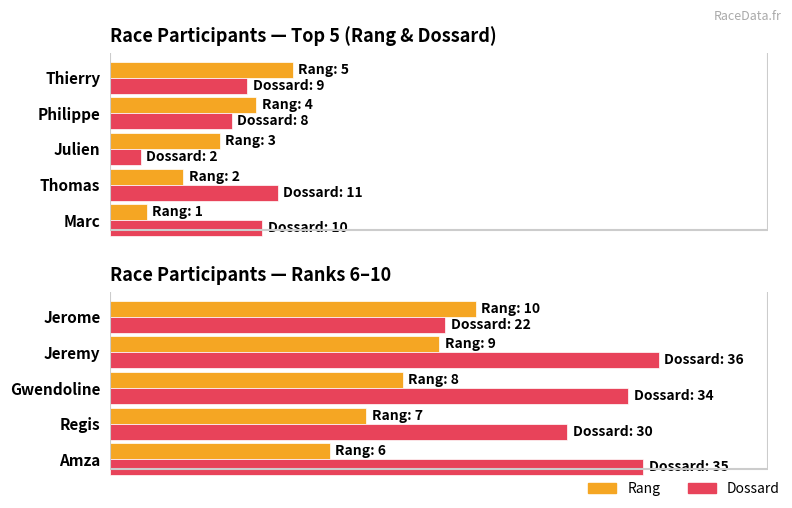

How many series are shown in this chart?

2